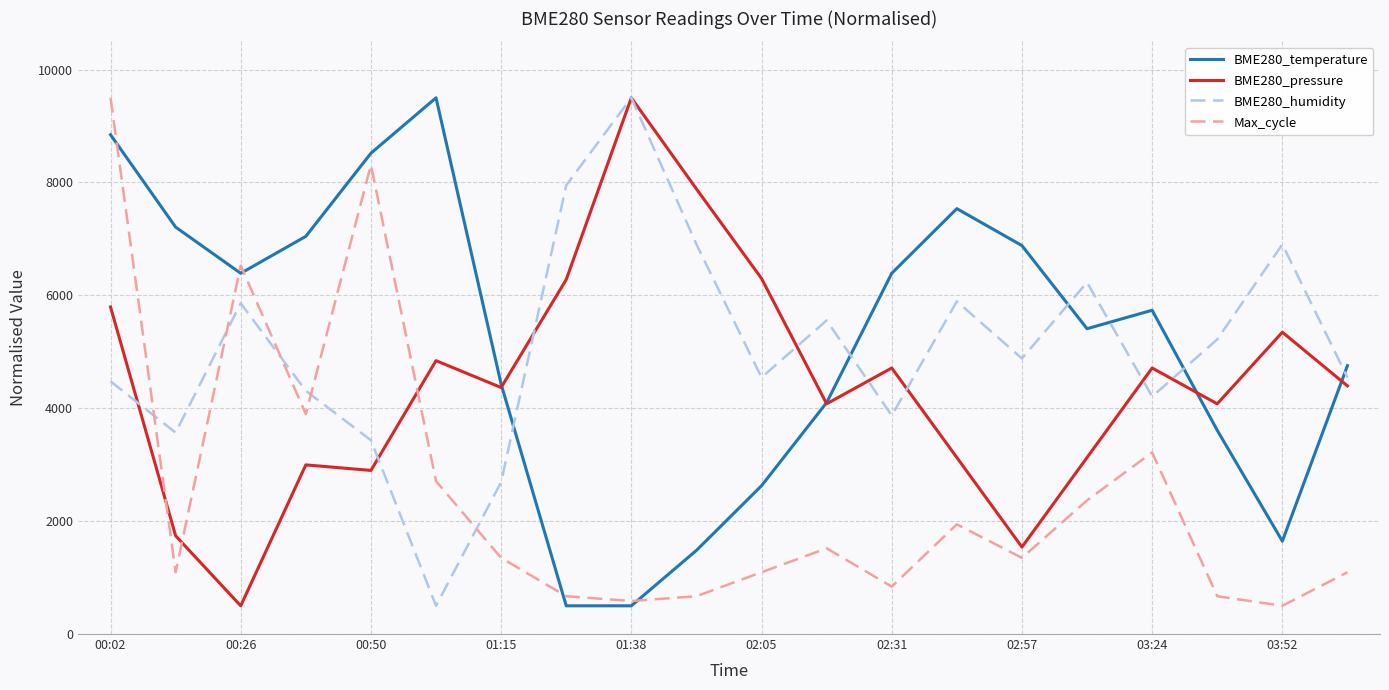

What is the maximum value for BME280_pressure?

9500.0